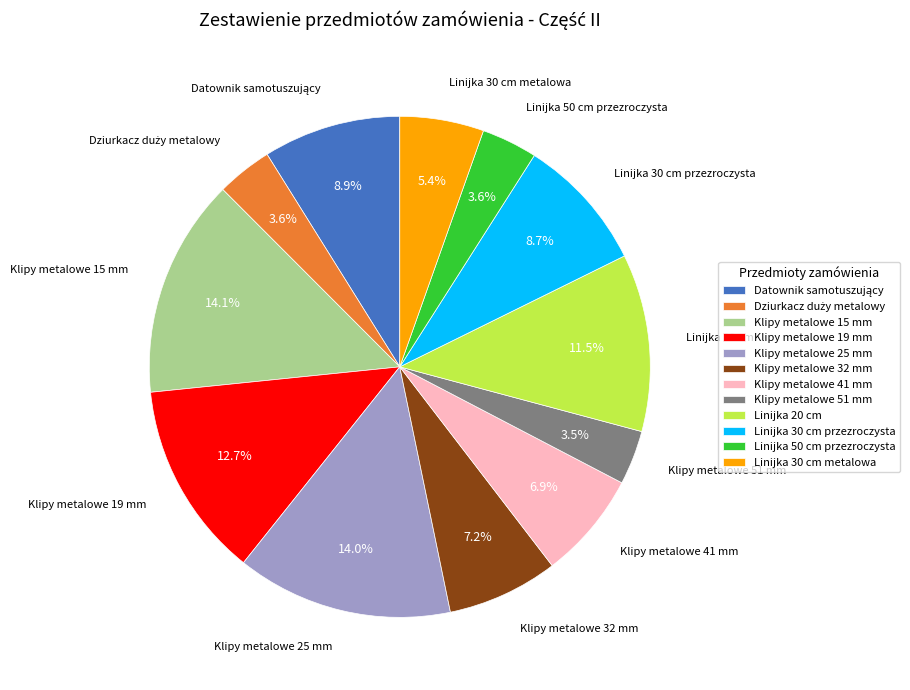

Do Linijka 50 cm przezroczysta and Klipy metalowe 15 mm together represent more than half of the pie?

No